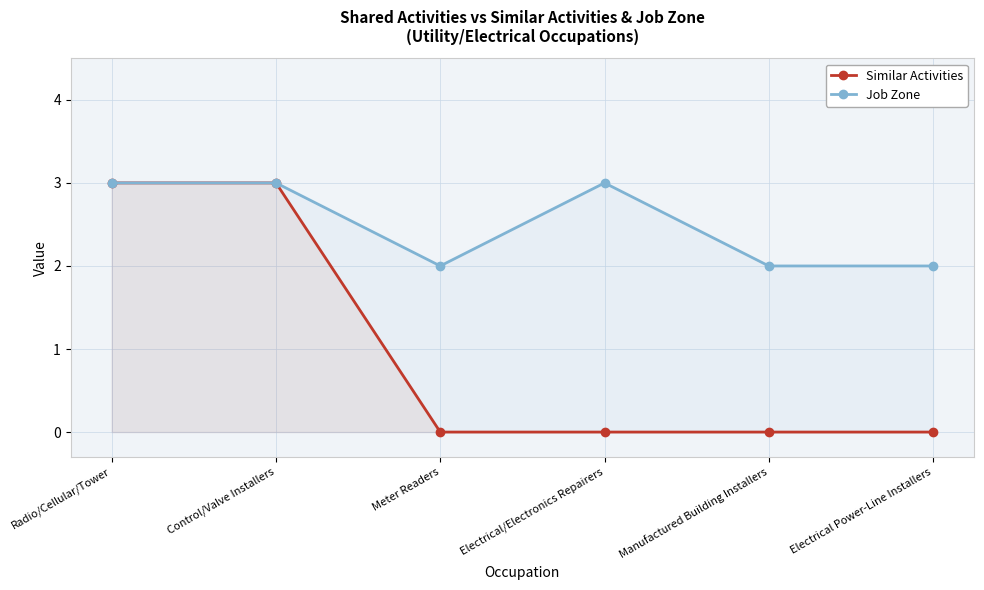

What is the label of the 2nd point from the left?

Control/Valve Installers